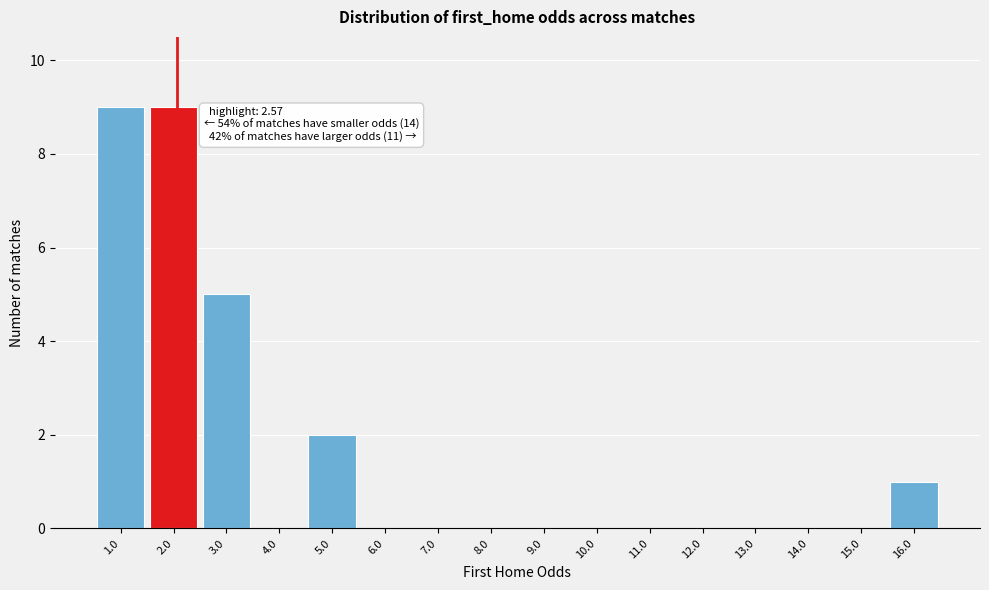

Reading left to right, list all the values displayed in this chart.

1.0=9	2.0=9	3.0=5	4.0=0	5.0=2	6.0=0	7.0=0	8.0=0	9.0=0	10.0=0	11.0=0	12.0=0	13.0=0	14.0=0	15.0=0	16.0=1